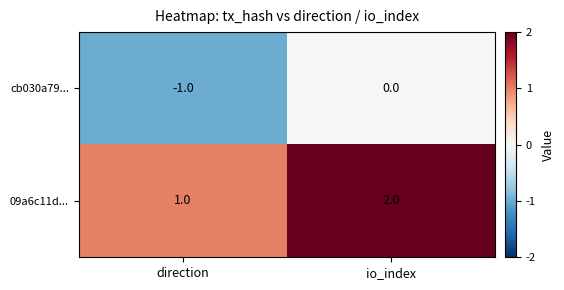

Which series has the largest total across all categories?

09a6c11d...